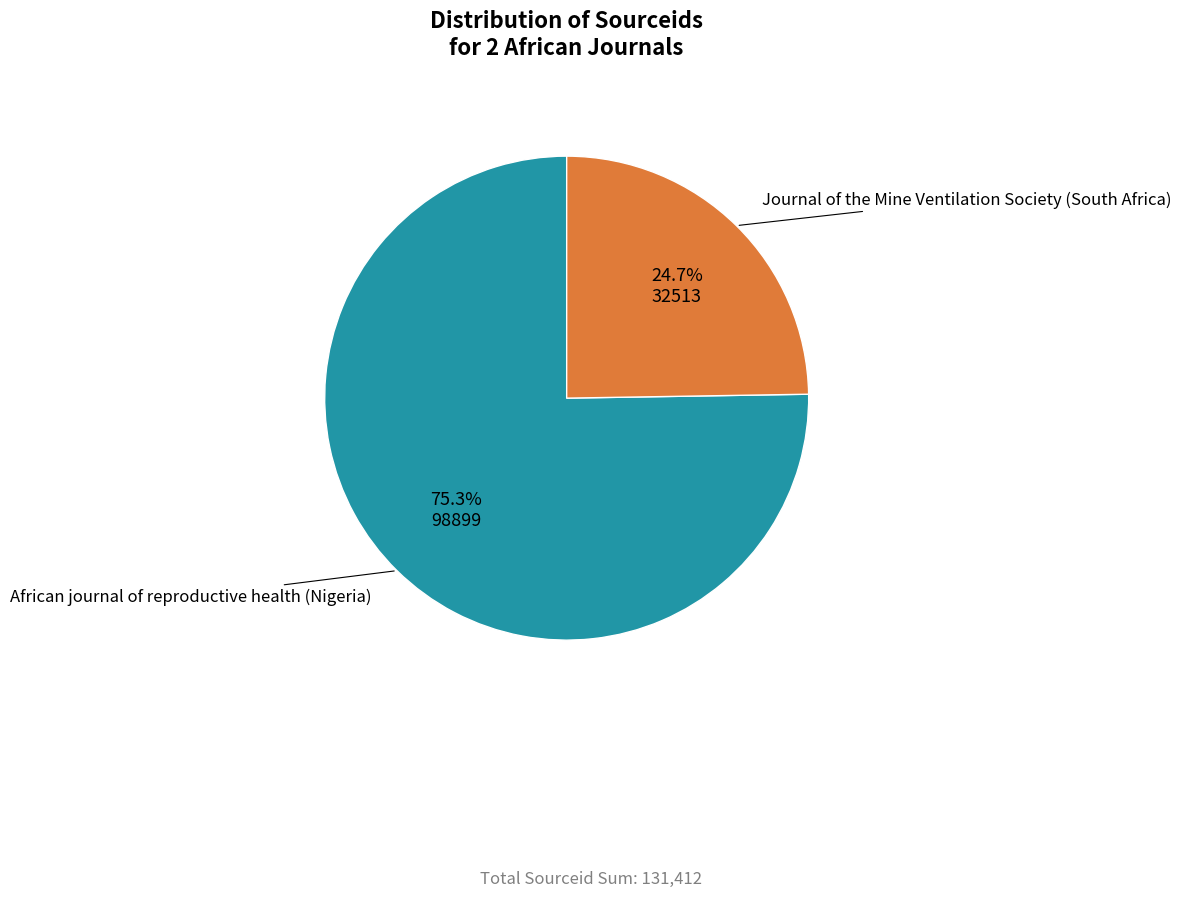

Count the number of slices in the pie.

2